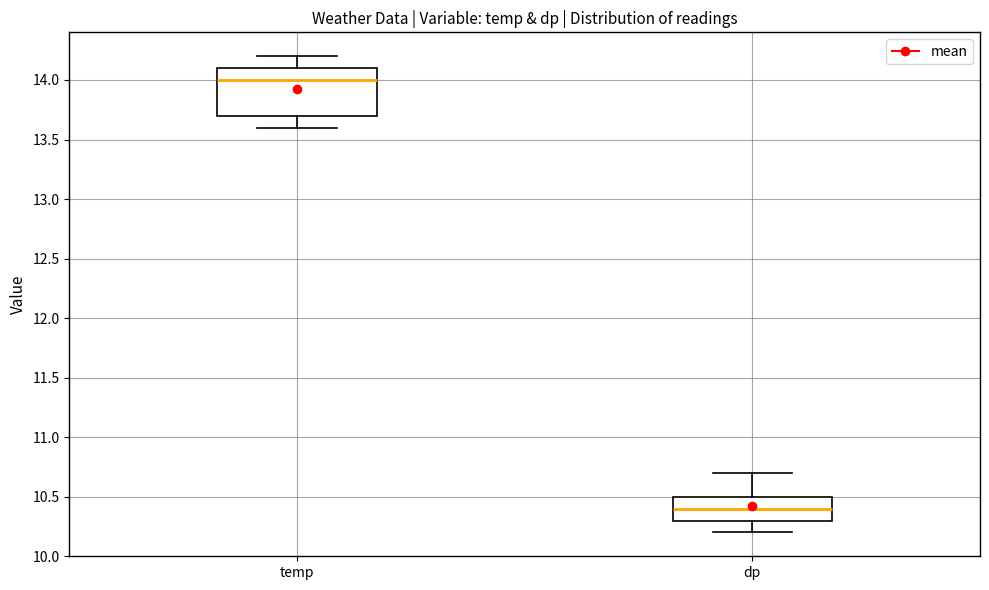

Comparing the boxes themselves (not the whiskers), which one is the tallest?

temp